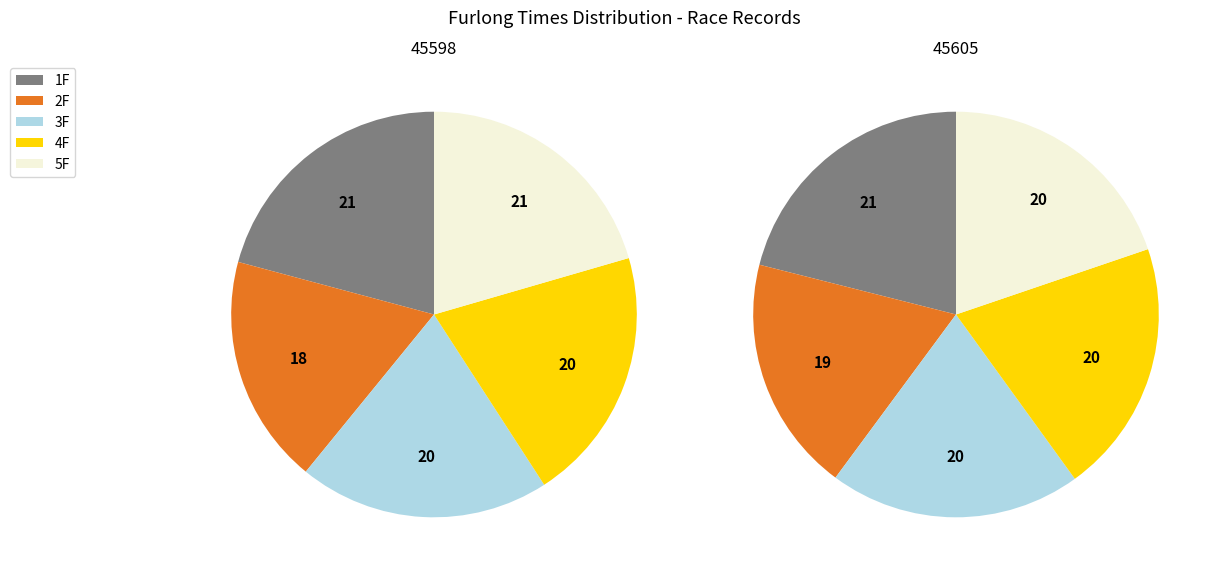

To the nearest percent, what portion does 45598 represent?

50%